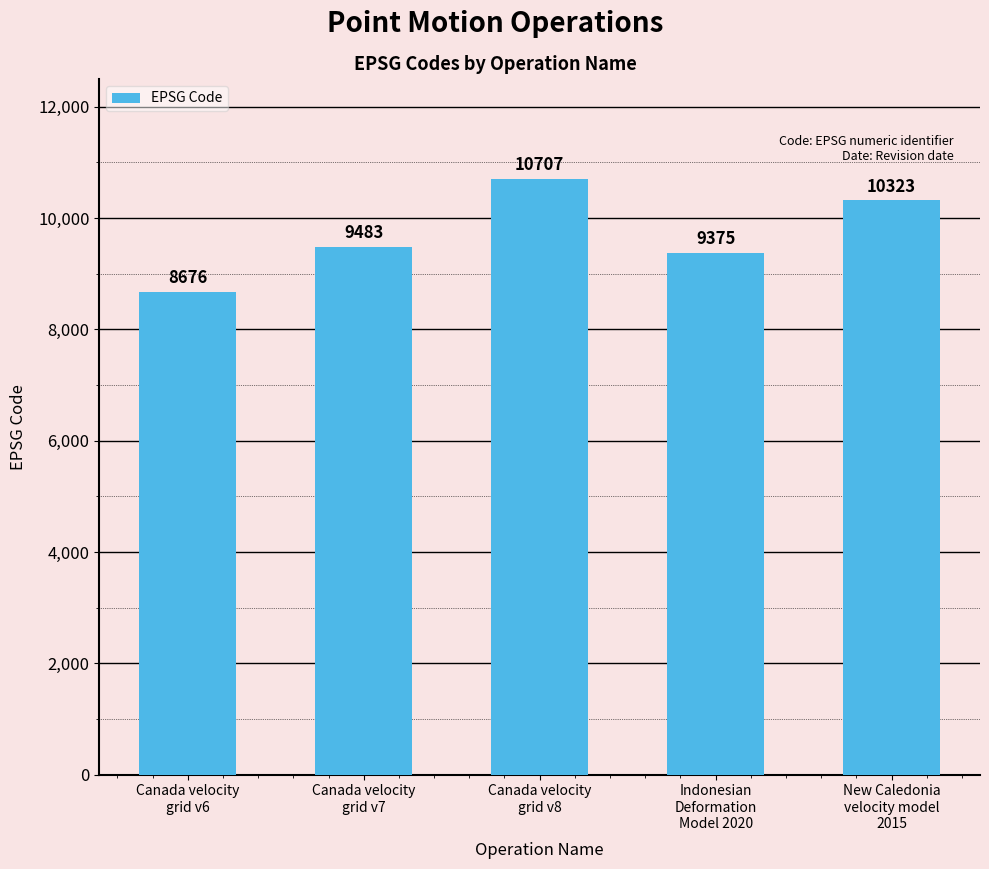

Rank the categories by value from lowest to highest.

Canada velocity
grid v6, Indonesian
Deformation
Model 2020, Canada velocity
grid v7, New Caledonia
velocity model
2015, Canada velocity
grid v8